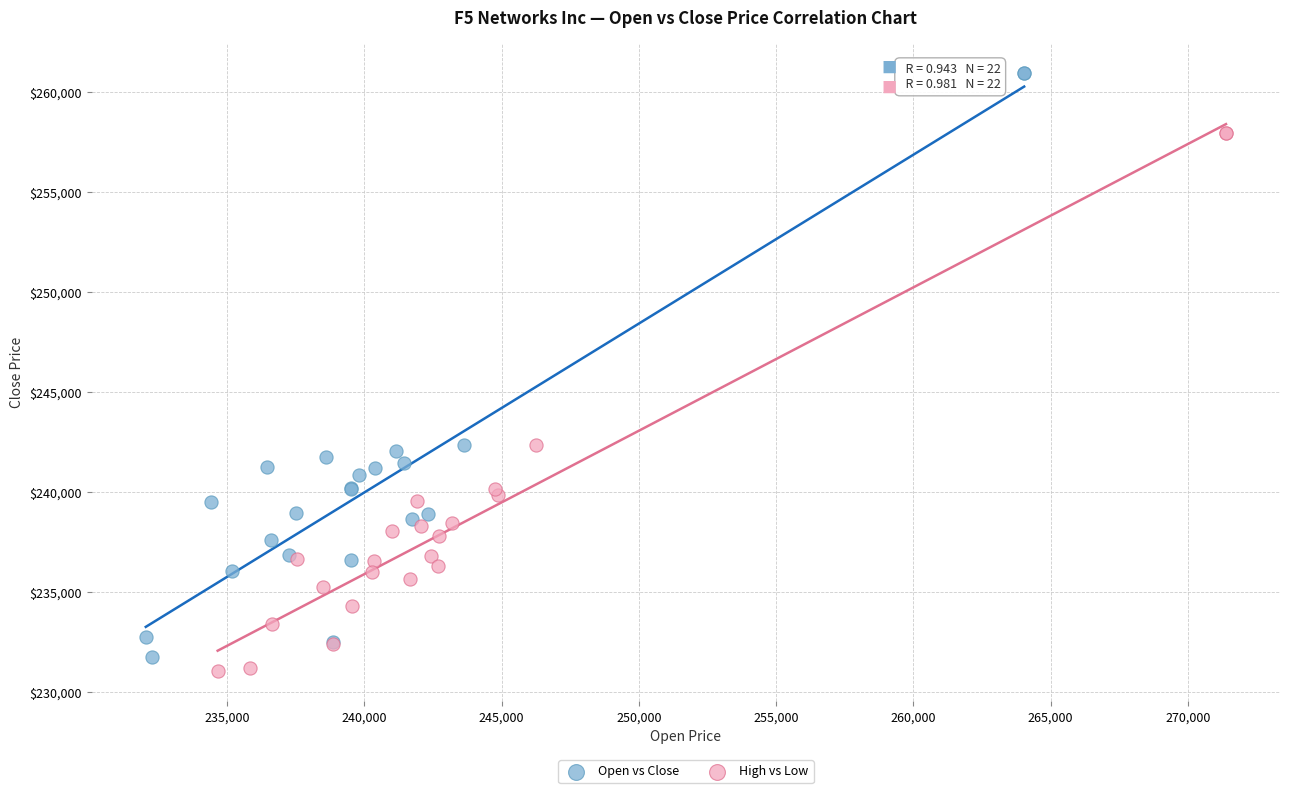

What are all the series names shown in the legend?

Open vs Close, High vs Low